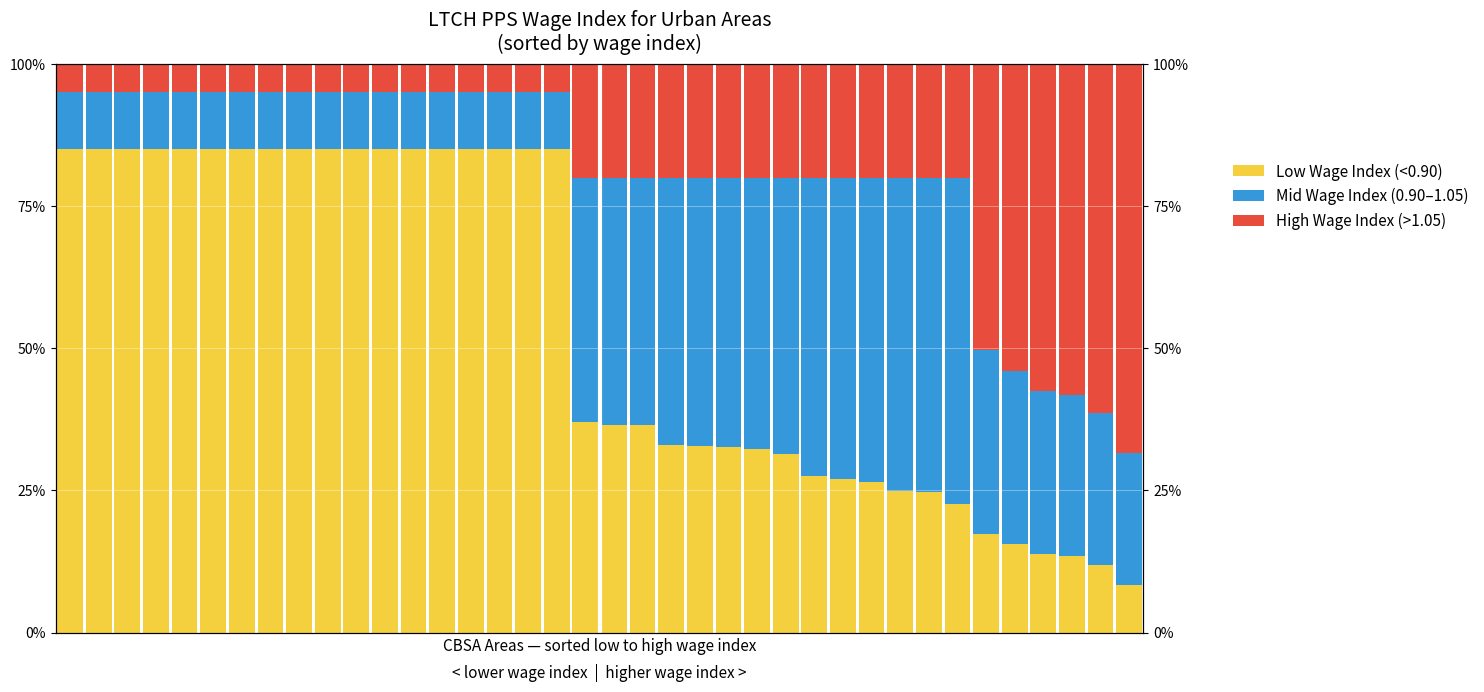

Does the chart contain any negative values?

No